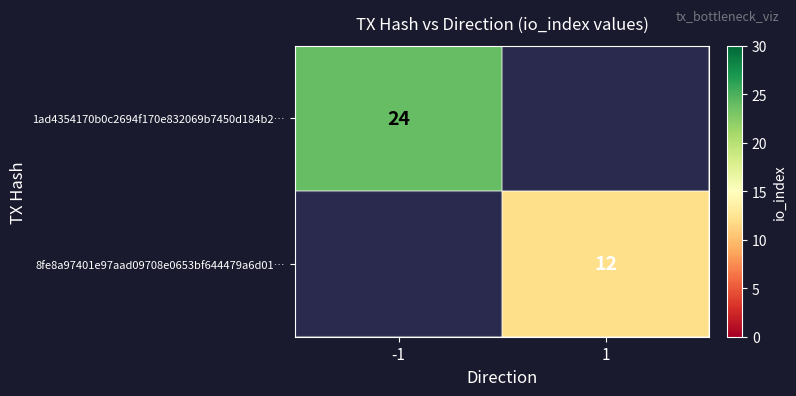

The value of 8fe8a97401e97aad09708e0653bf644479a6d01… at 1 is 12. True or false?

True